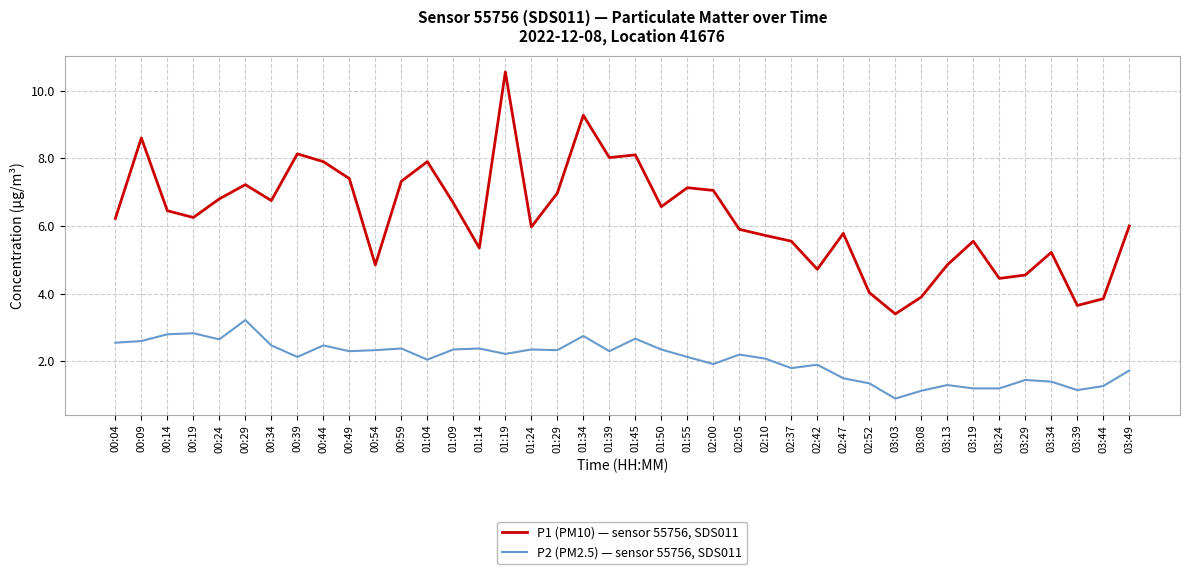

What is the difference between the P2 (PM2.5) — sensor 55756, SDS011 values at 01:39 and 01:19?

0.1